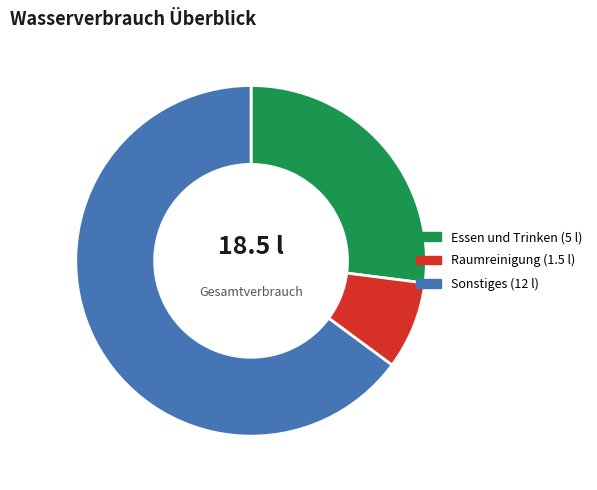

Do Raumreinigung and Sonstiges together represent more than half of the pie?

Yes